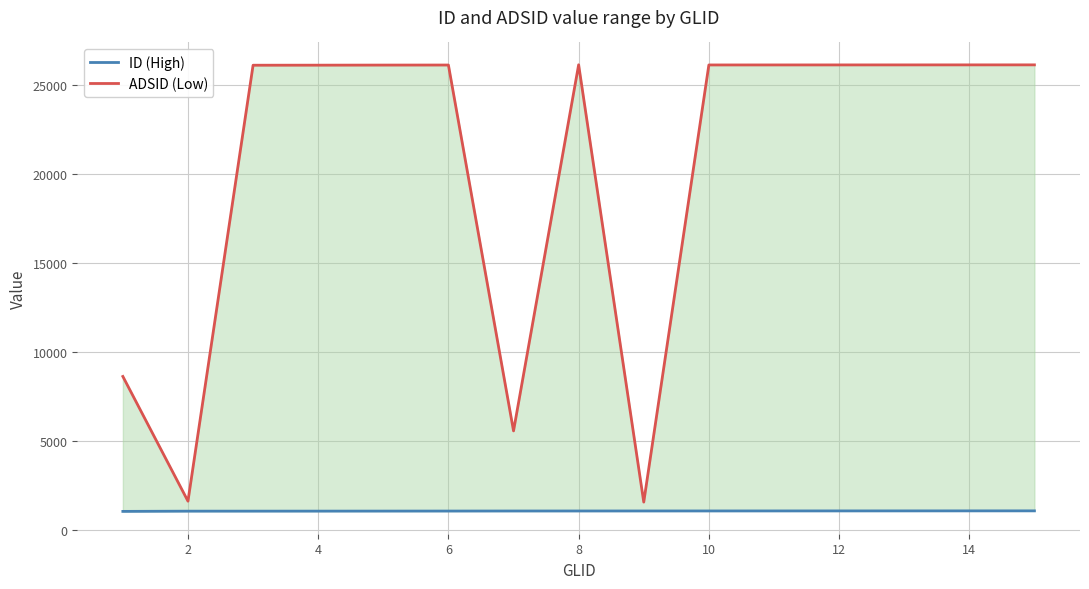

True or false: ADSID (Low) and ID (High) cross at least once.

False